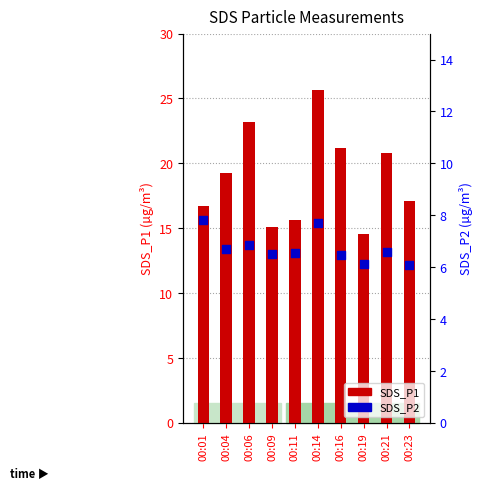

Which series has the largest total across all categories?

SDS_P1